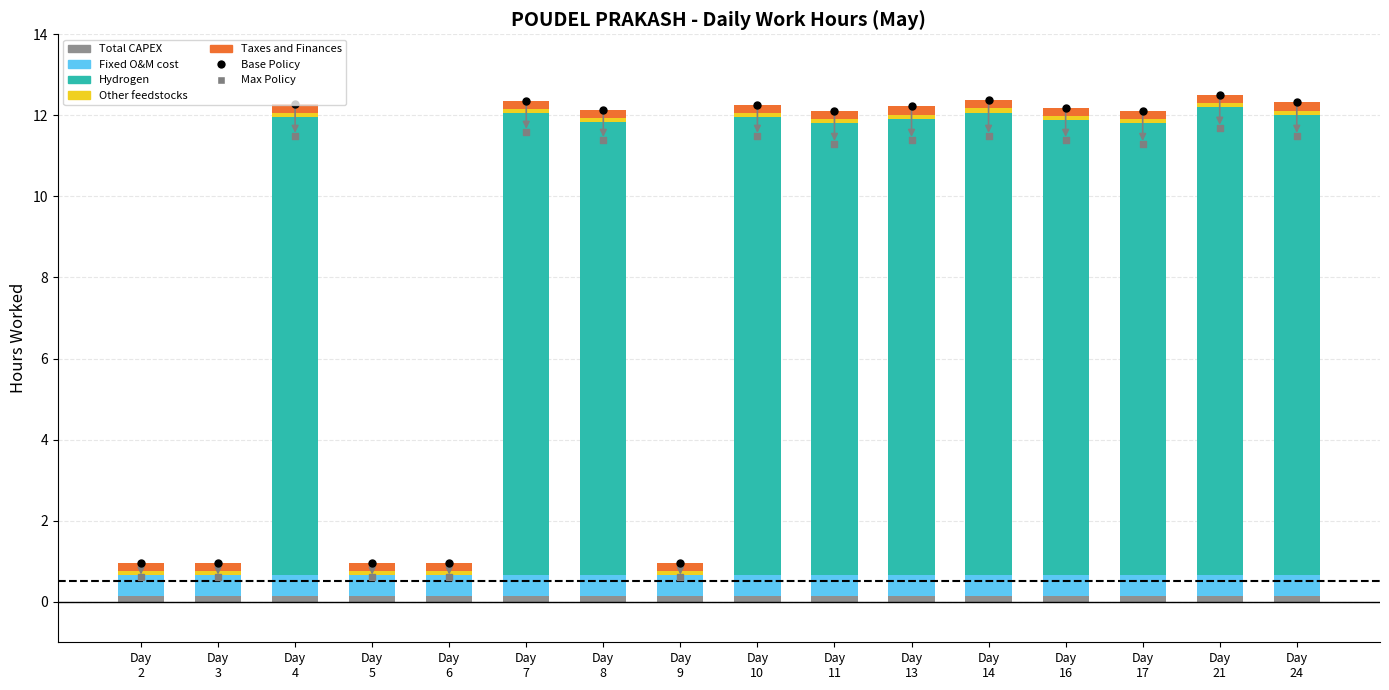

How many series are shown in this chart?

5